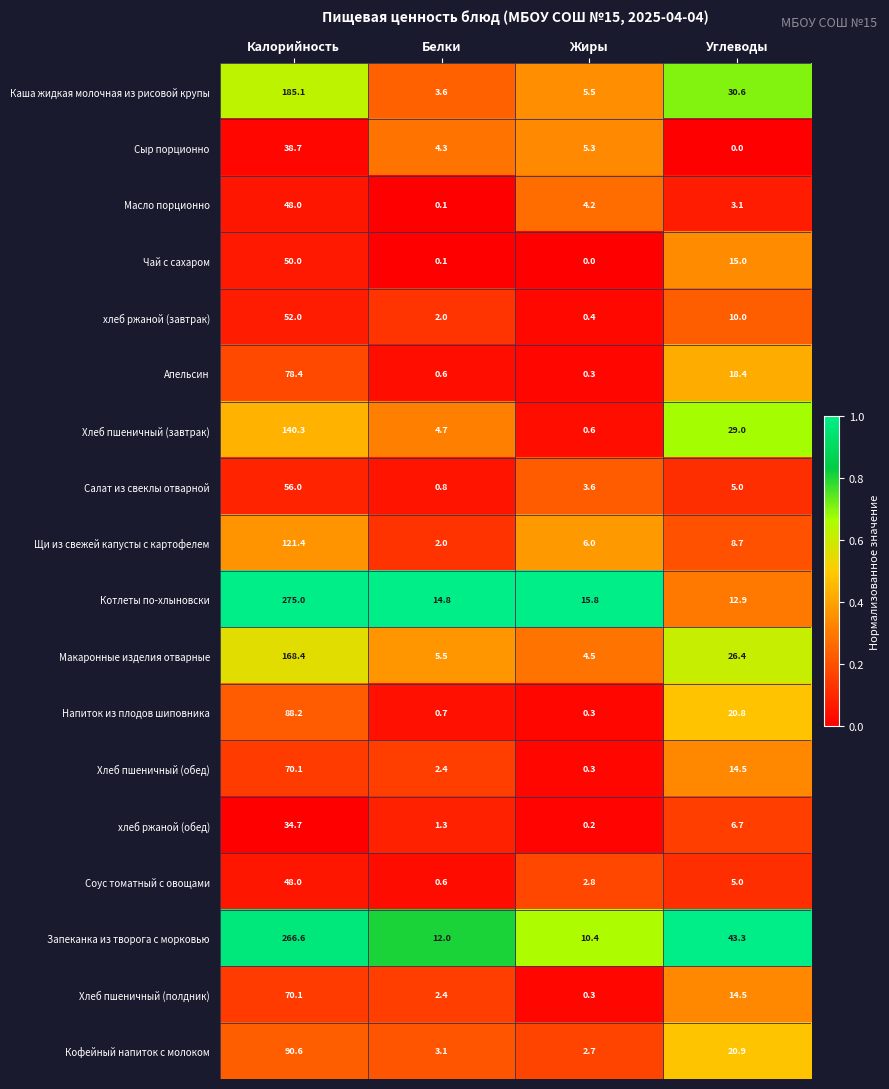

At which label does Каша жидкая молочная из рисовой крупы first exceed 30?

Калорийность